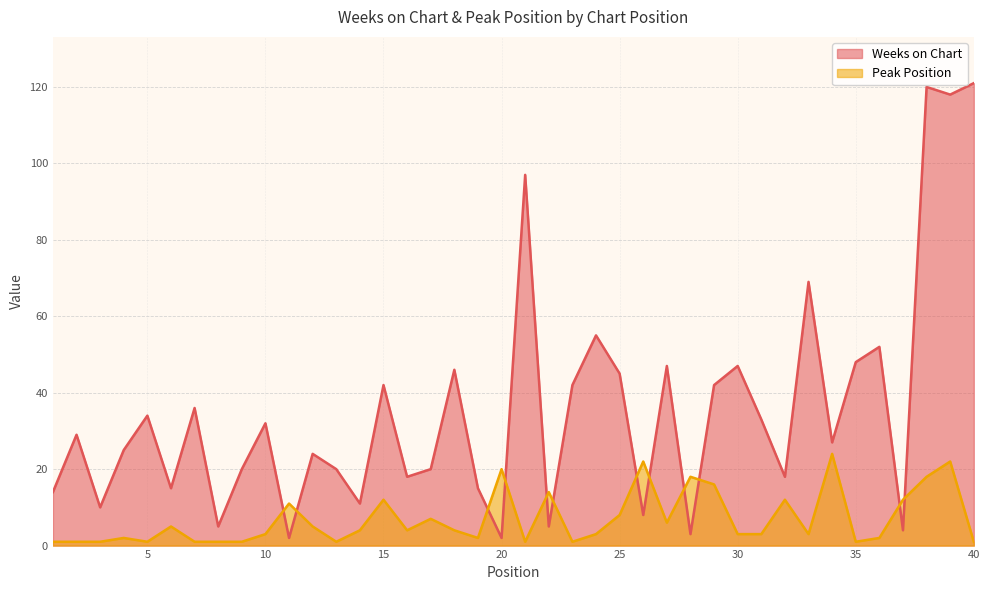

Which series changed the most between 9 and 37?

Weeks on Chart